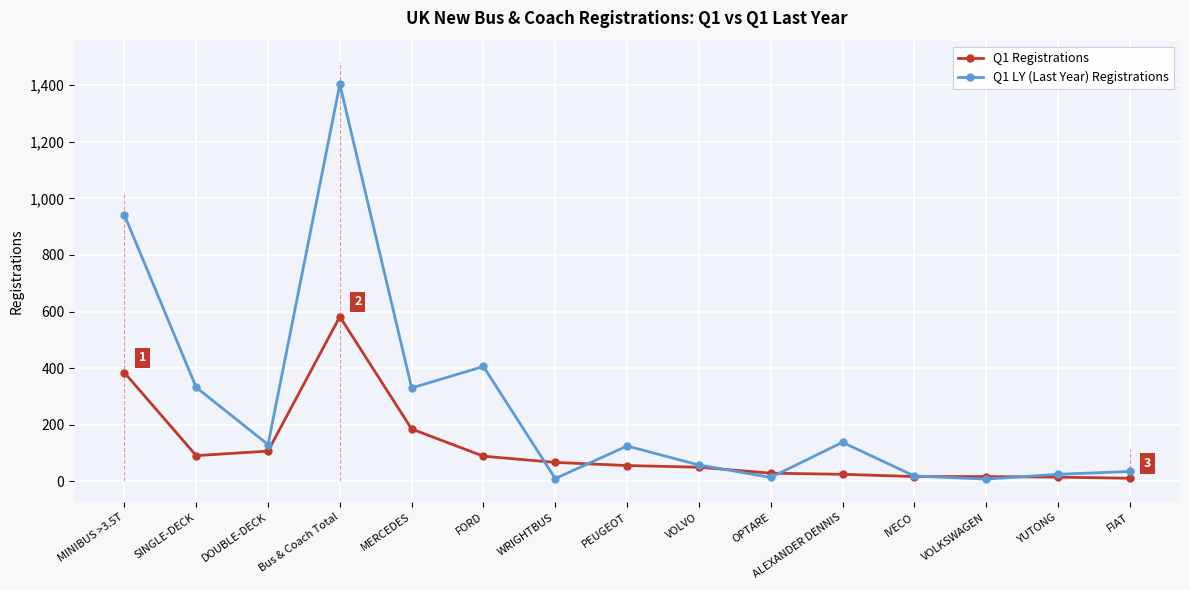

What is the value of the Q1 Registrations point at the 10th from the left?

29